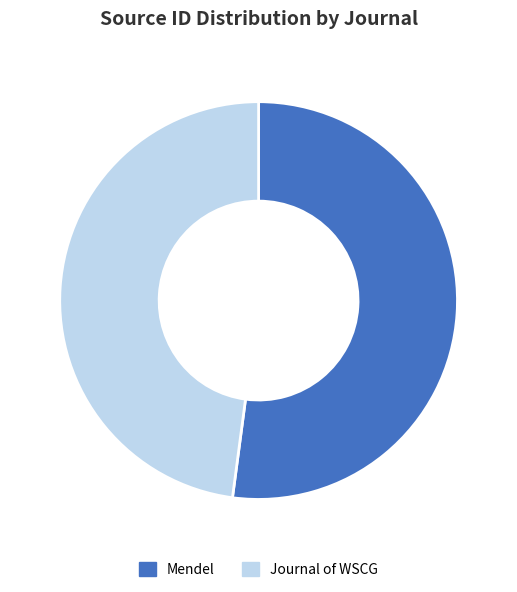

Which slice represents more than half of the pie?

Mendel